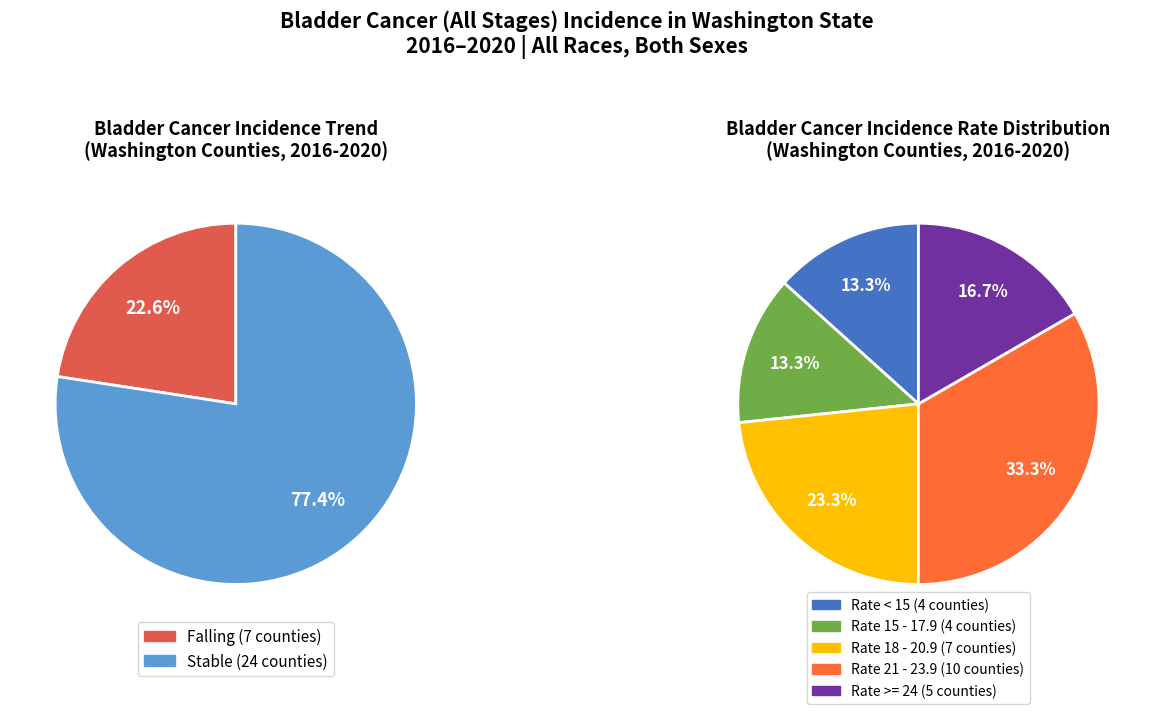

Is there any slice that represents more than half of the pie?

Yes